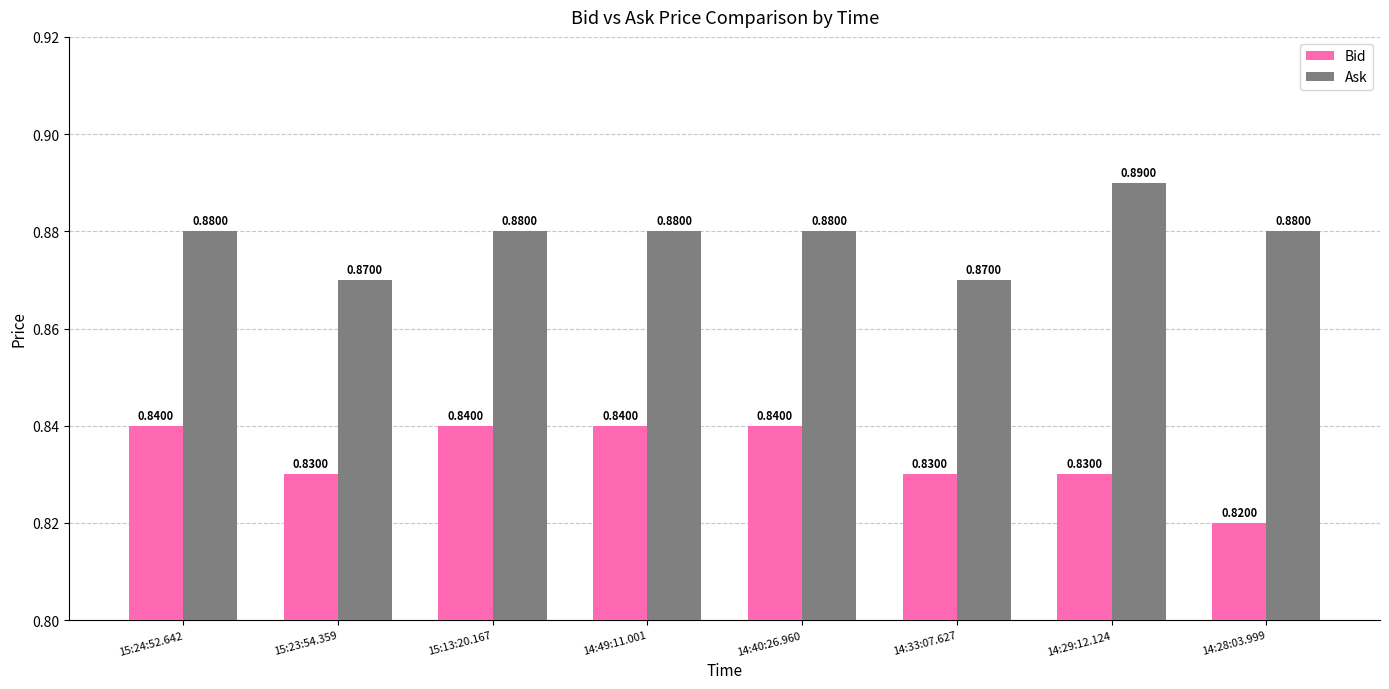

True or false: Ask has a value of 1.5 at 15:24:52.642.

False